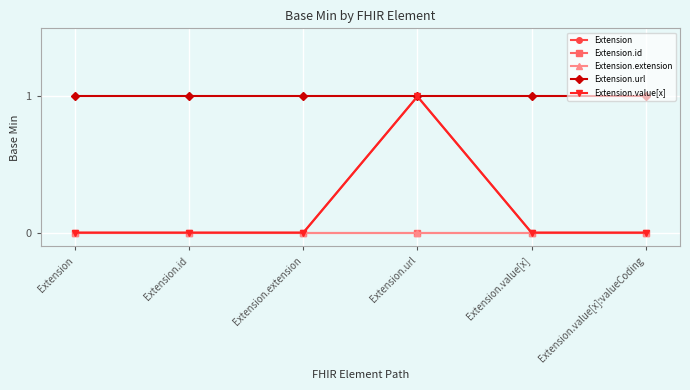

Is this an area chart (filled region under the line)?

No